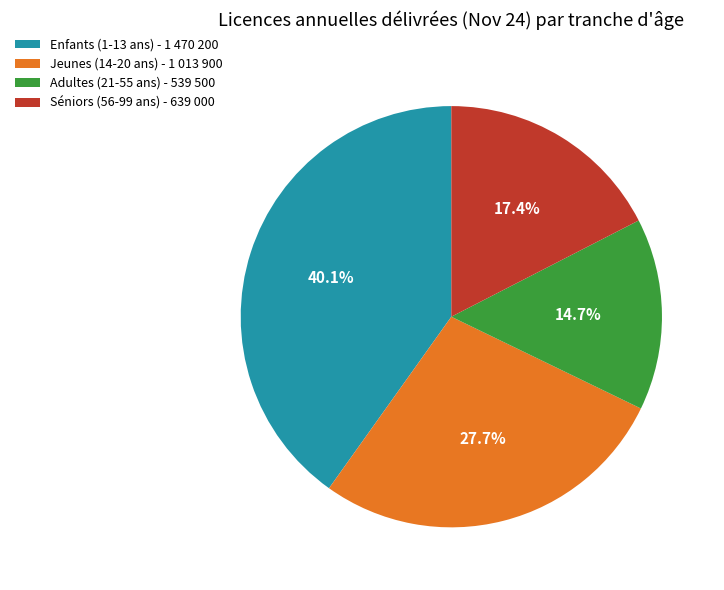

True or false: Enfants (1-13 ans) accounts for 47% of the total.

False